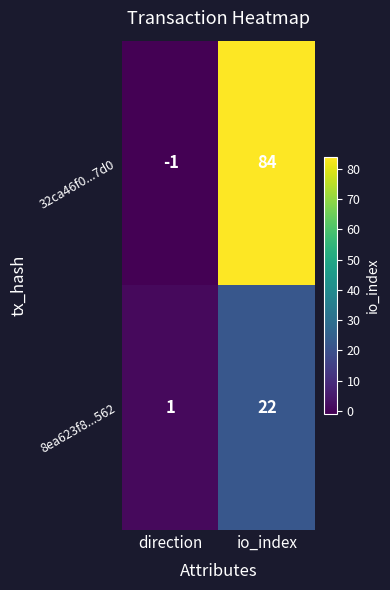

Which series has the largest range (max minus min)?

32ca46f0...7d0